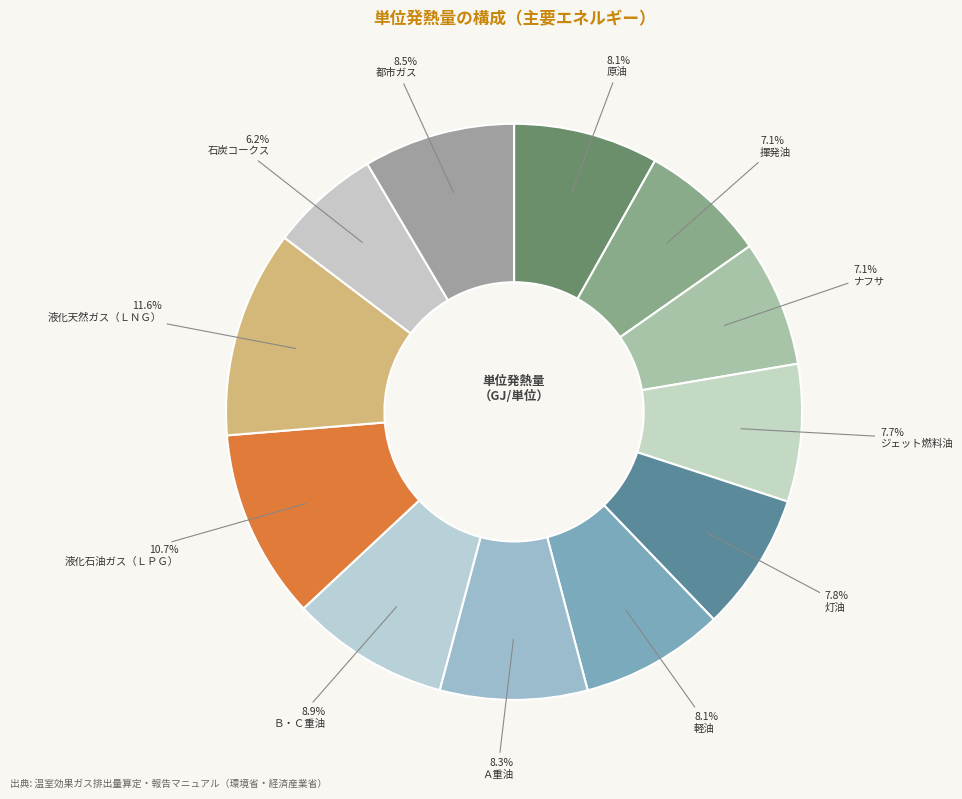

Is there any slice that represents more than half of the pie?

No